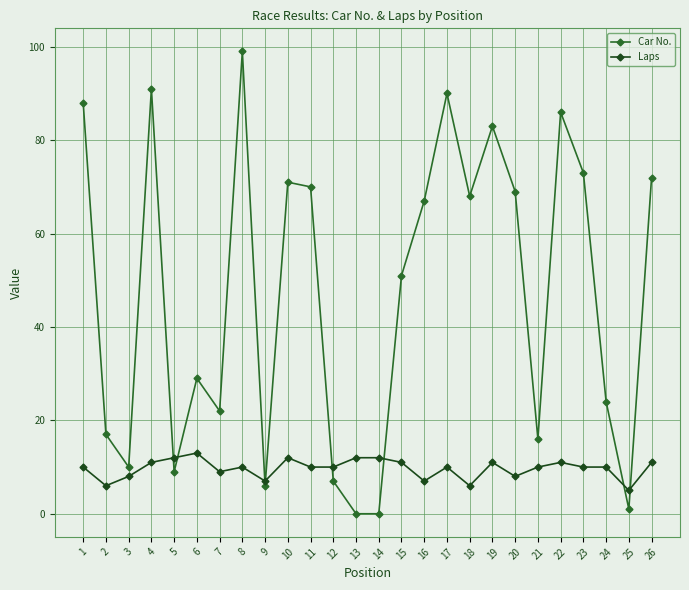

True or false: Laps and Car No. intersect in this chart.

True